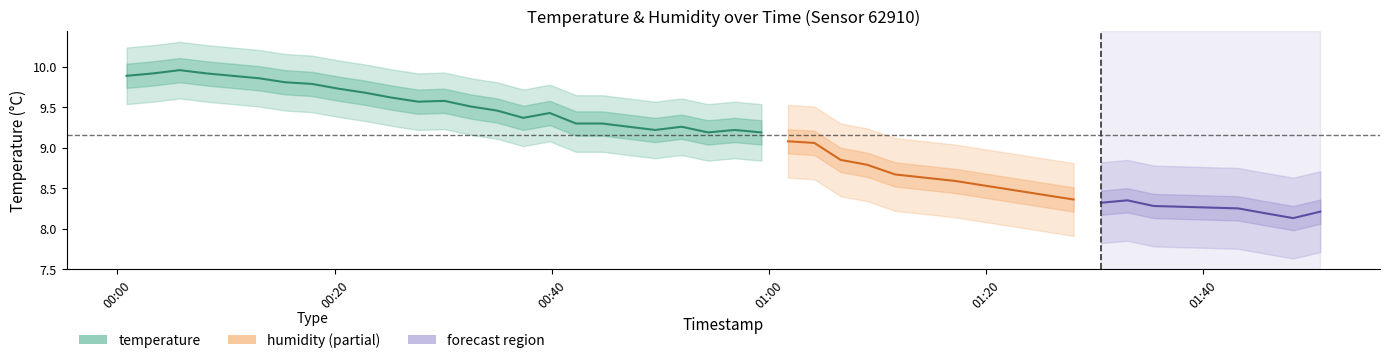

What is the greatest value displayed?

10.0